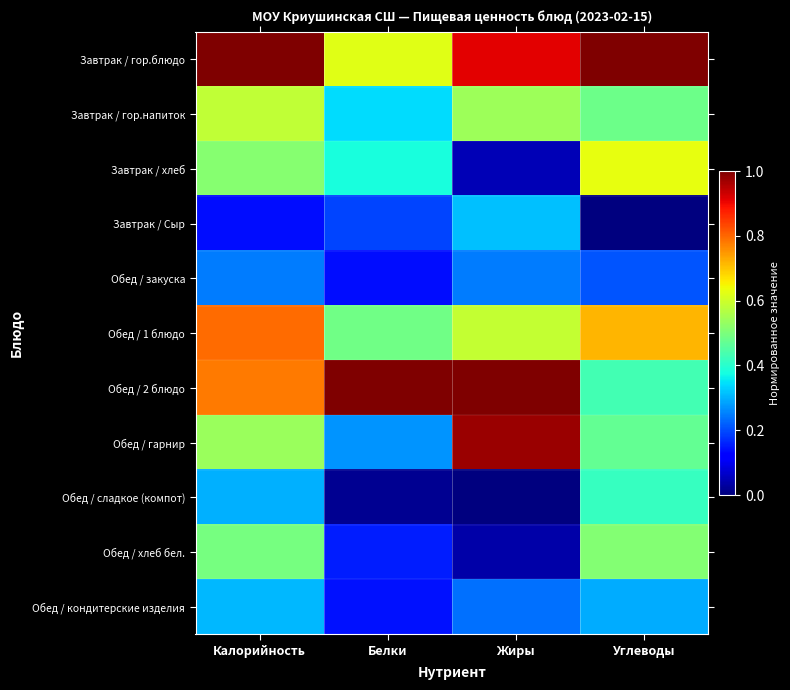

What is the total value across all series at Жиры?

4.9